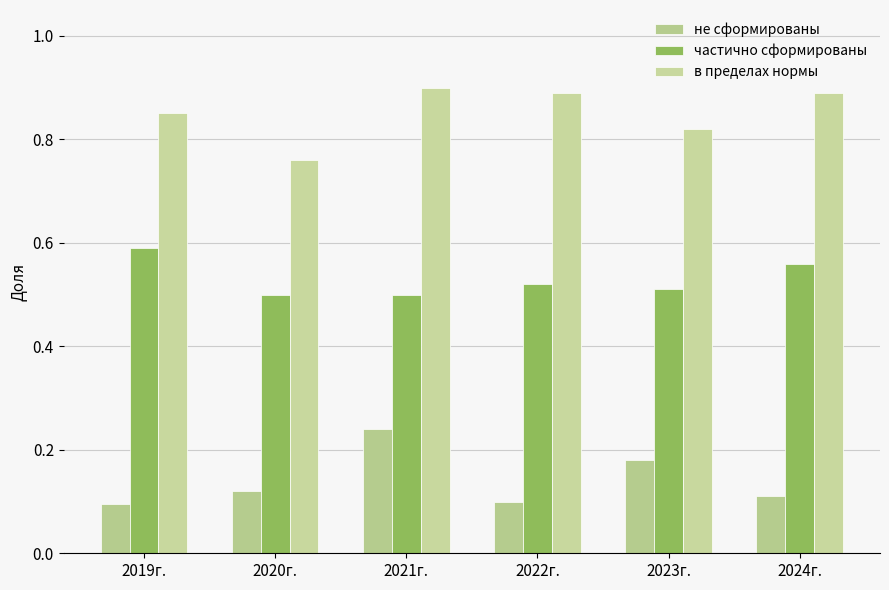

List the series in order of their peak value, highest first.

в пределах нормы, частично сформированы, не сформированы